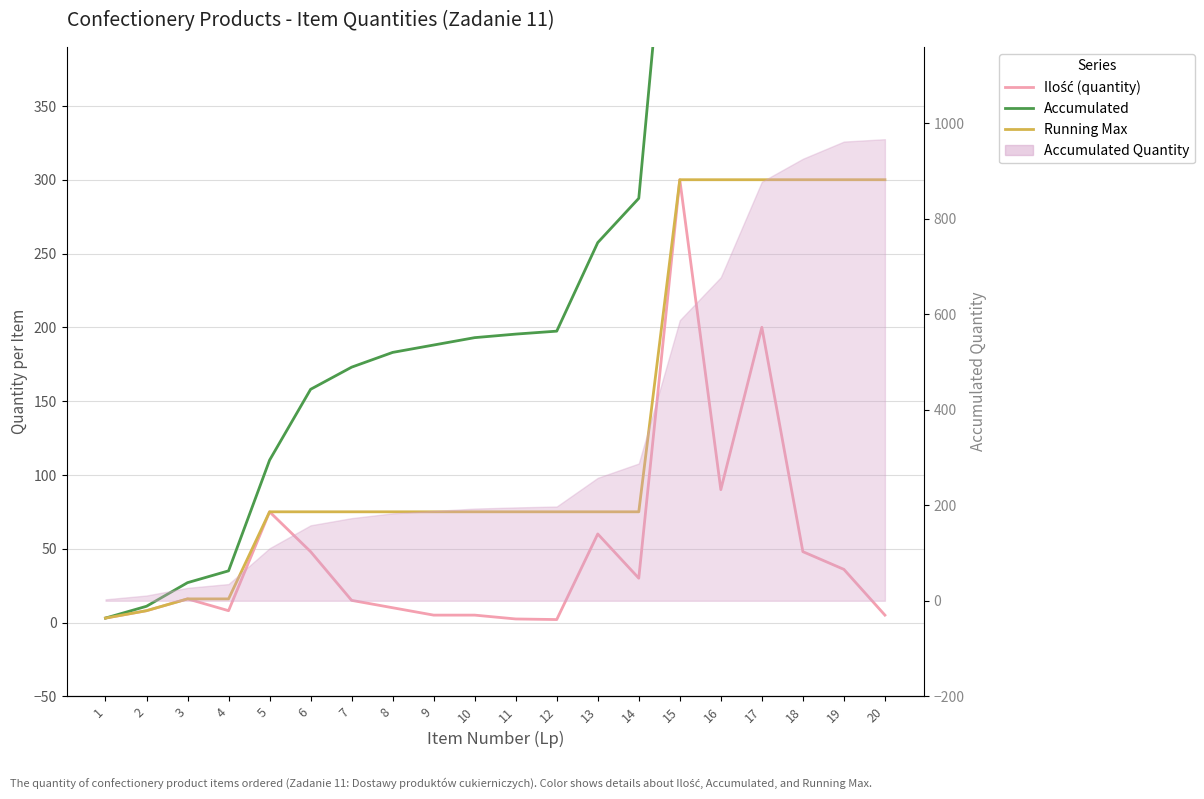

Which series has the largest total across all categories?

Accumulated